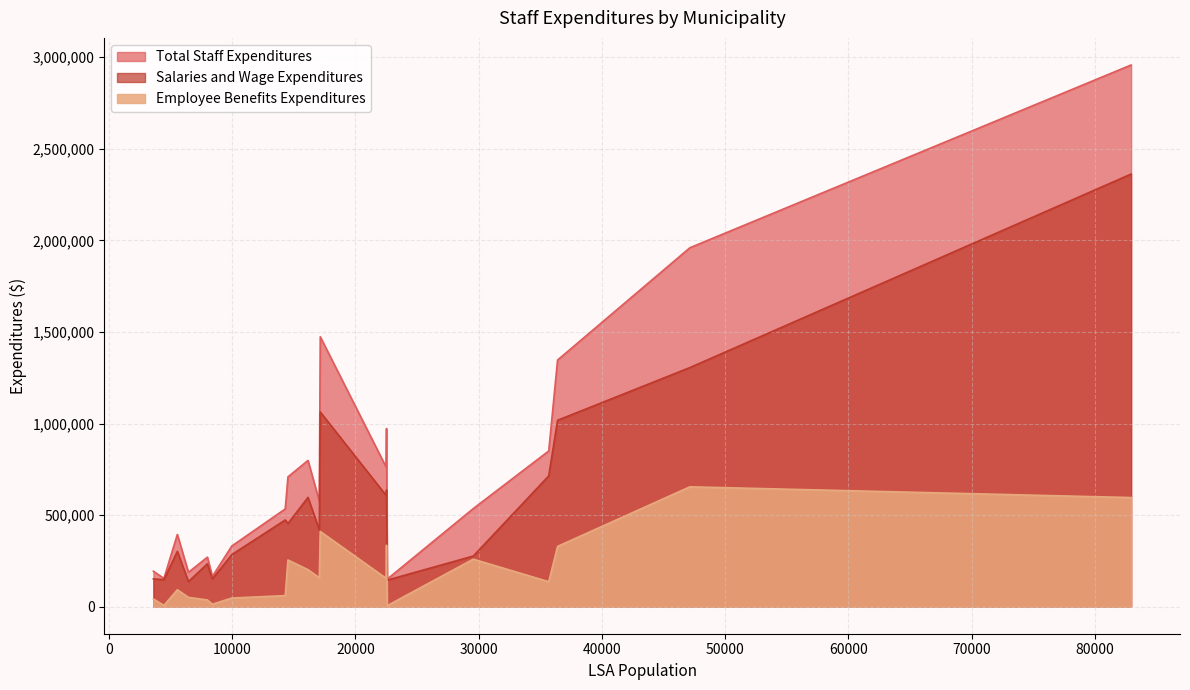

True or false: Salaries and Wage Expenditures has more than 1 interior local peaks.

True